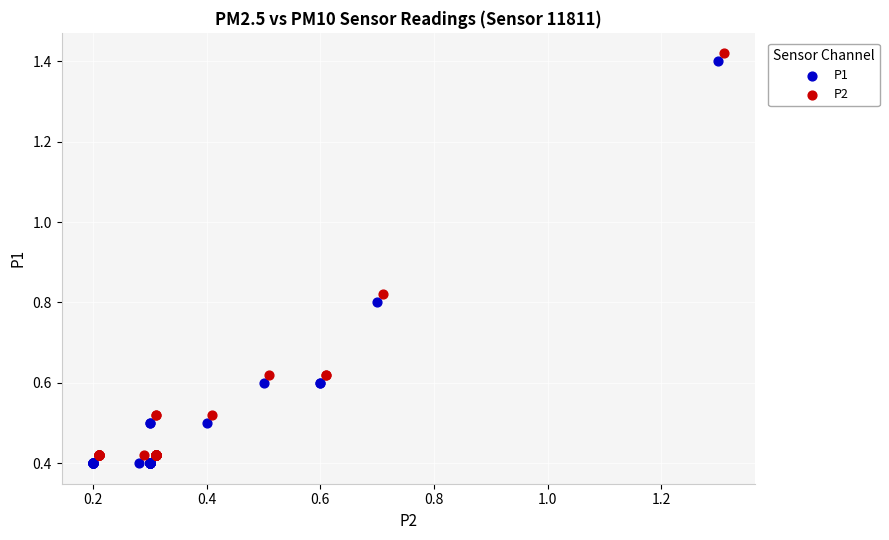

What are all the series names shown in the legend?

P1, P2